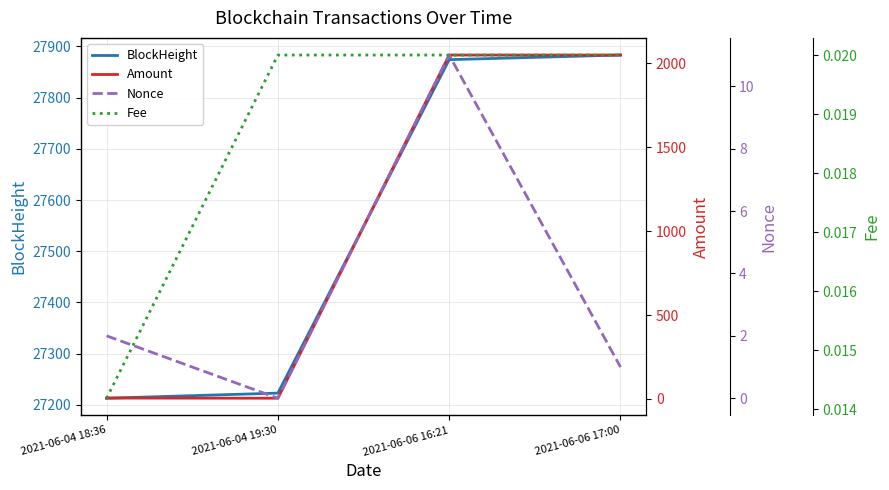

What is the highest value of the Amount series?

2050.0